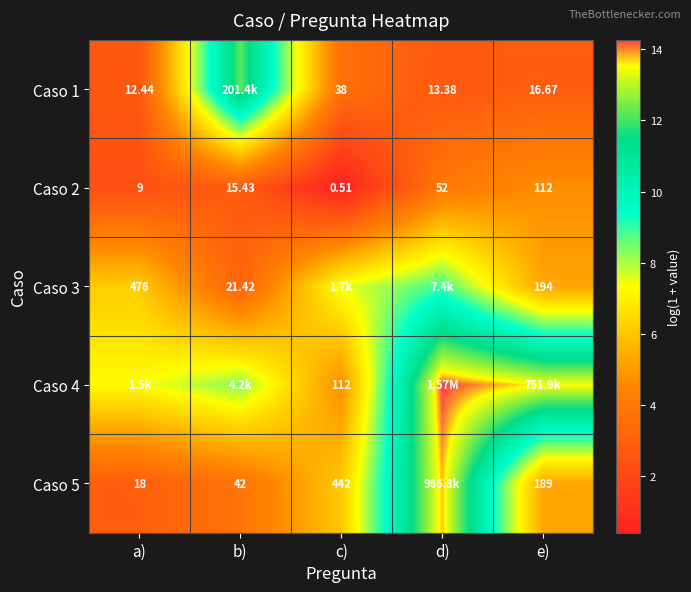

Where is Caso 2 nearest to the value 56?

d)